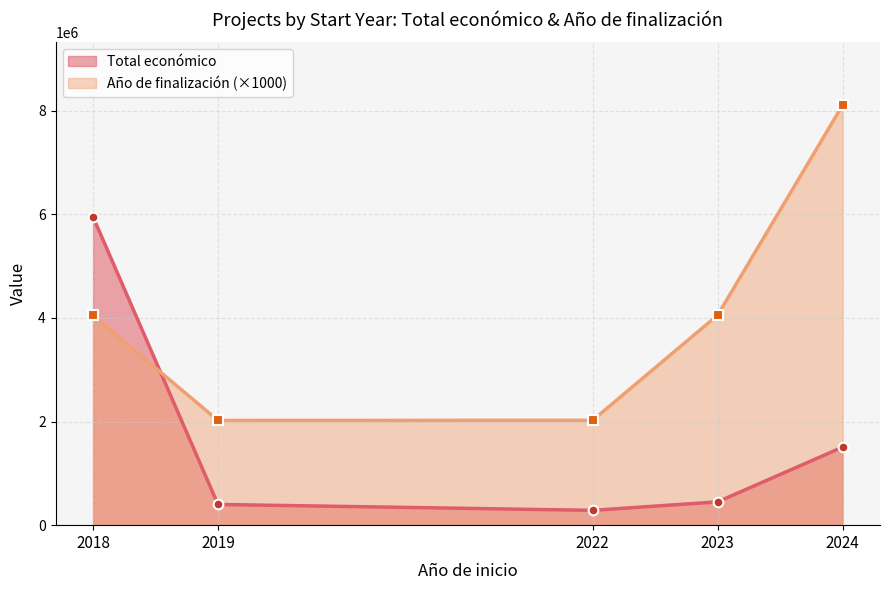

At which category is the sum across all series the highest?

2018